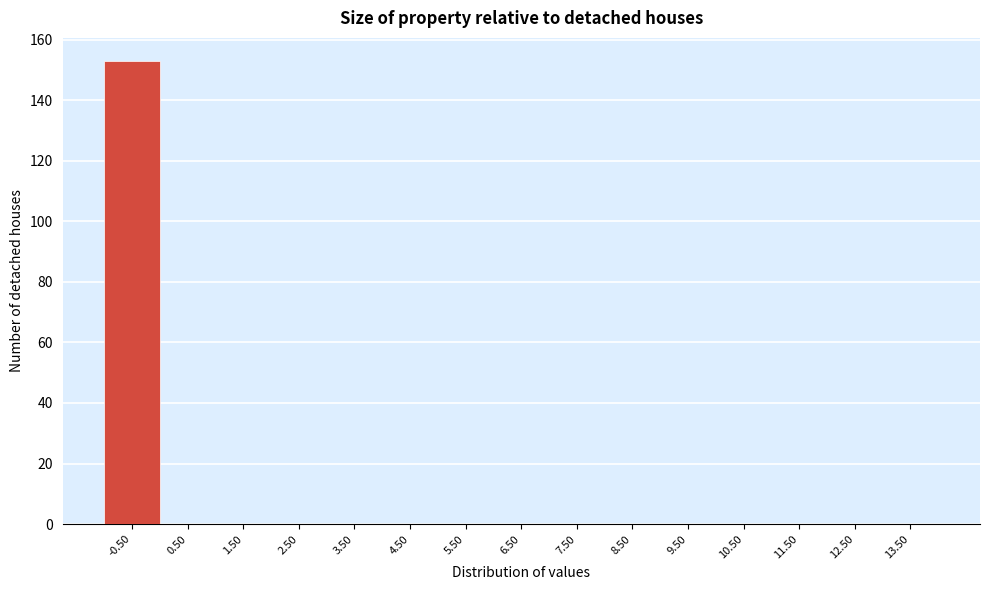

Reading left to right, list all the values displayed in this chart.

-0.50=153	0.50=0	1.50=0	2.50=0	3.50=0	4.50=0	5.50=0	6.50=0	7.50=0	8.50=0	9.50=0	10.50=0	11.50=0	12.50=0	13.50=0